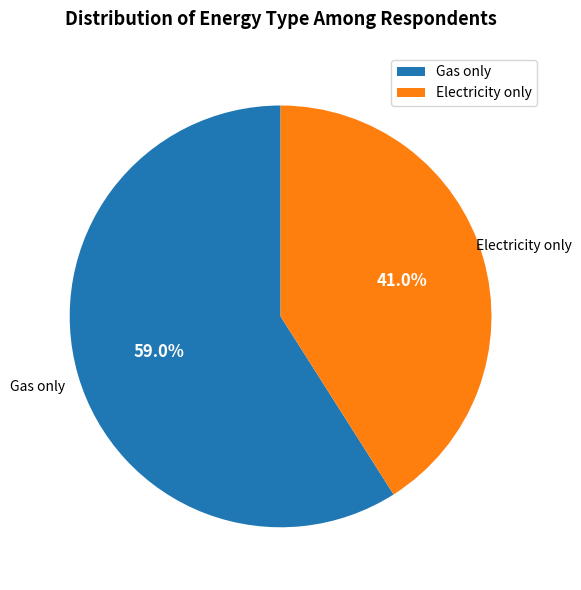

Rank the categories by value from highest to lowest.

Gas only, Electricity only